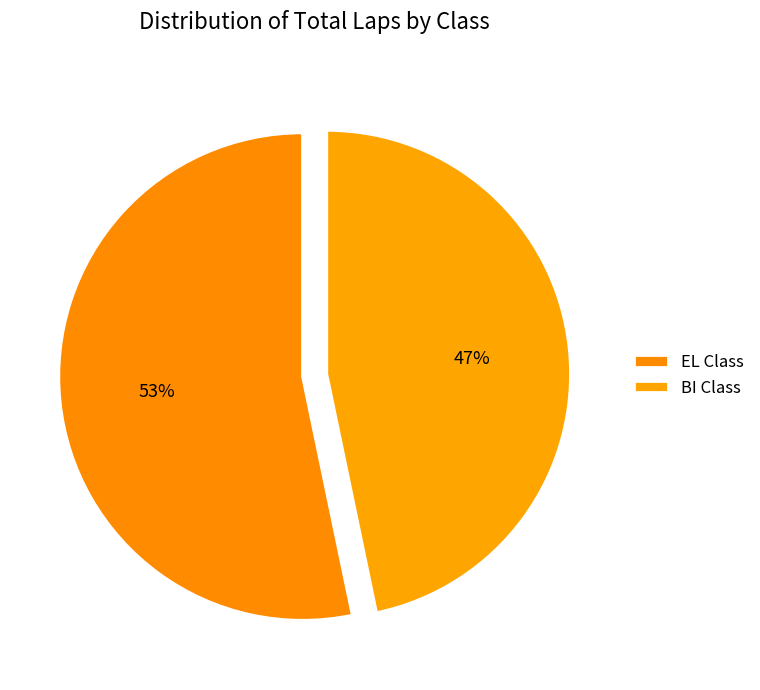

How many segments does this pie chart have?

2